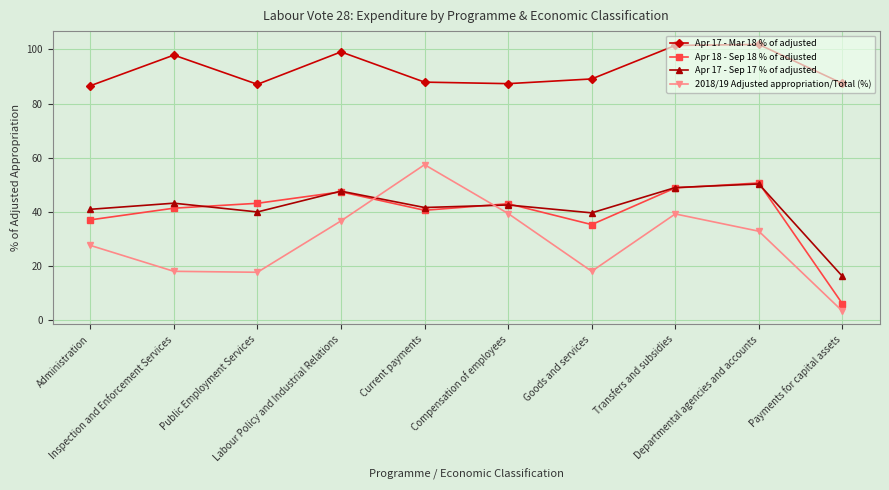

True or false: Apr 17 - Sep 17 % of adjusted and Apr 18 - Sep 18 % of adjusted cross at least once.

True